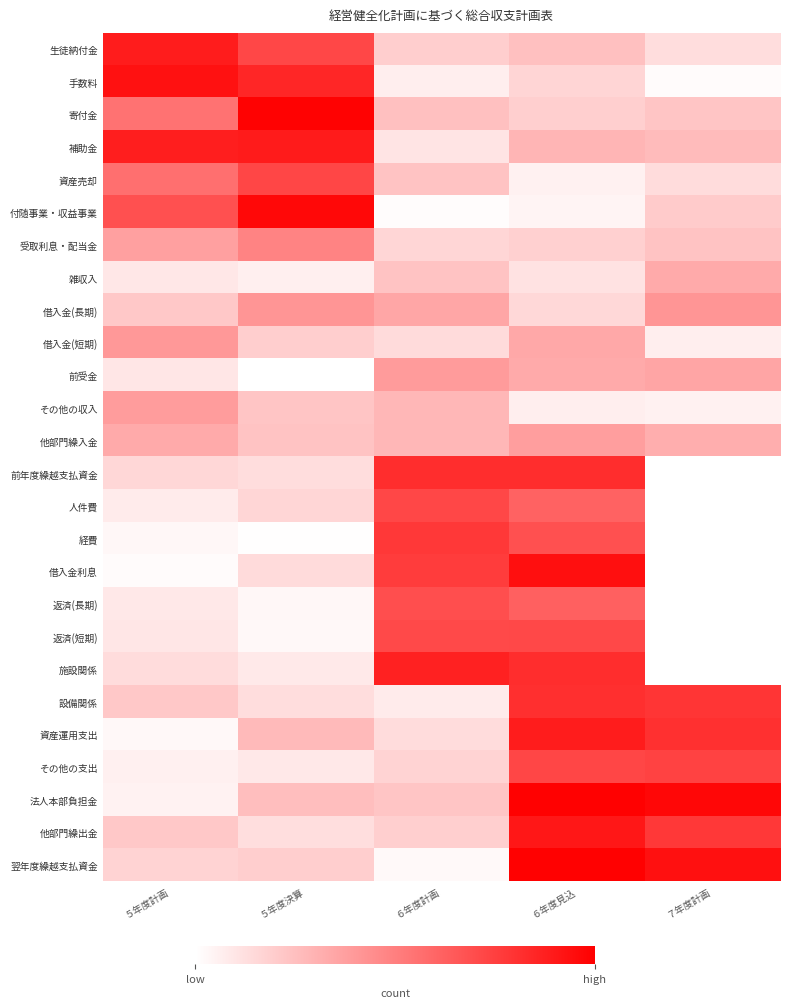

Reading left to right, what are all the values shown in this chart?

生徒納付金: ５年度計画=0.9	５年度決算=0.7	６年度計画=0.2	６年度見込=0.2	７年度計画=0.1
手数料: ５年度計画=0.9	５年度決算=0.8	６年度計画=0.1	６年度見込=0.2	７年度計画=0.0
寄付金: ５年度計画=0.5	５年度決算=1.0	６年度計画=0.2	６年度見込=0.2	７年度計画=0.2
補助金: ５年度計画=0.9	５年度決算=0.9	６年度計画=0.1	６年度見込=0.3	７年度計画=0.3
資産売却: ５年度計画=0.6	５年度決算=0.7	６年度計画=0.2	６年度見込=0.1	７年度計画=0.1
付随事業・収益事業: ５年度計画=0.7	５年度決算=1.0	６年度計画=0.0	６年度見込=0.0	７年度計画=0.2
受取利息・配当金: ５年度計画=0.4	５年度決算=0.5	６年度計画=0.2	６年度見込=0.2	７年度計画=0.2
雑収入: ５年度計画=0.1	５年度決算=0.1	６年度計画=0.2	６年度見込=0.1	７年度計画=0.3
借入金(長期): ５年度計画=0.2	５年度決算=0.4	６年度計画=0.4	６年度見込=0.2	７年度計画=0.4
借入金(短期): ５年度計画=0.4	５年度決算=0.2	６年度計画=0.1	６年度見込=0.3	７年度計画=0.1
前受金: ５年度計画=0.1	５年度決算=0.0	６年度計画=0.4	６年度見込=0.3	７年度計画=0.4
その他の収入: ５年度計画=0.4	５年度決算=0.2	６年度計画=0.3	６年度見込=0.1	７年度計画=0.1
他部門繰入金: ５年度計画=0.3	５年度決算=0.2	６年度計画=0.3	６年度見込=0.4	７年度計画=0.3
前年度繰越支払資金: ５年度計画=0.2	５年度決算=0.1	６年度計画=0.8	６年度見込=0.8	７年度計画=0.0
人件費: ５年度計画=0.1	５年度決算=0.2	６年度計画=0.7	６年度見込=0.6	７年度計画=0.0
経費: ５年度計画=0.0	５年度決算=0.0	６年度計画=0.8	６年度見込=0.7	７年度計画=0.0
借入金利息: ５年度計画=0.0	５年度決算=0.1	６年度計画=0.8	６年度見込=0.9	７年度計画=0.0
返済(長期): ５年度計画=0.1	５年度決算=0.0	６年度計画=0.7	６年度見込=0.6	７年度計画=0.0
返済(短期): ５年度計画=0.1	５年度決算=0.0	６年度計画=0.7	６年度見込=0.7	７年度計画=0.0
施設関係: ５年度計画=0.1	５年度決算=0.1	６年度計画=0.9	６年度見込=0.8	７年度計画=0.0
設備関係: ５年度計画=0.2	５年度決算=0.1	６年度計画=0.1	６年度見込=0.8	７年度計画=0.8
資産運用支出: ５年度計画=0.0	５年度決算=0.3	６年度計画=0.1	６年度見込=0.9	７年度計画=0.8
その他の支出: ５年度計画=0.1	５年度決算=0.1	６年度計画=0.2	６年度見込=0.7	７年度計画=0.7
法人本部負担金: ５年度計画=0.1	５年度決算=0.3	６年度計画=0.2	６年度見込=1.0	７年度計画=1.0
他部門繰出金: ５年度計画=0.2	５年度決算=0.1	６年度計画=0.2	６年度見込=0.9	７年度計画=0.8
翌年度繰越支払資金: ５年度計画=0.2	５年度決算=0.2	６年度計画=0.0	６年度見込=1.0	７年度計画=0.9